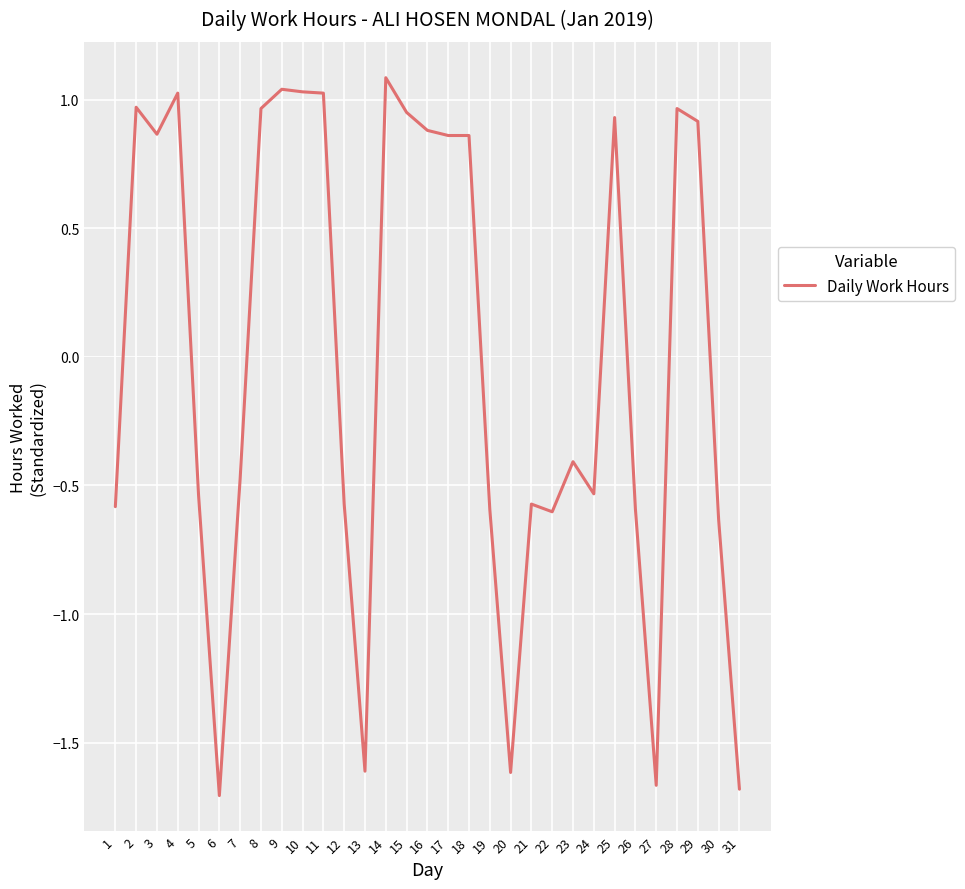

Where does the data first go above 0?

2